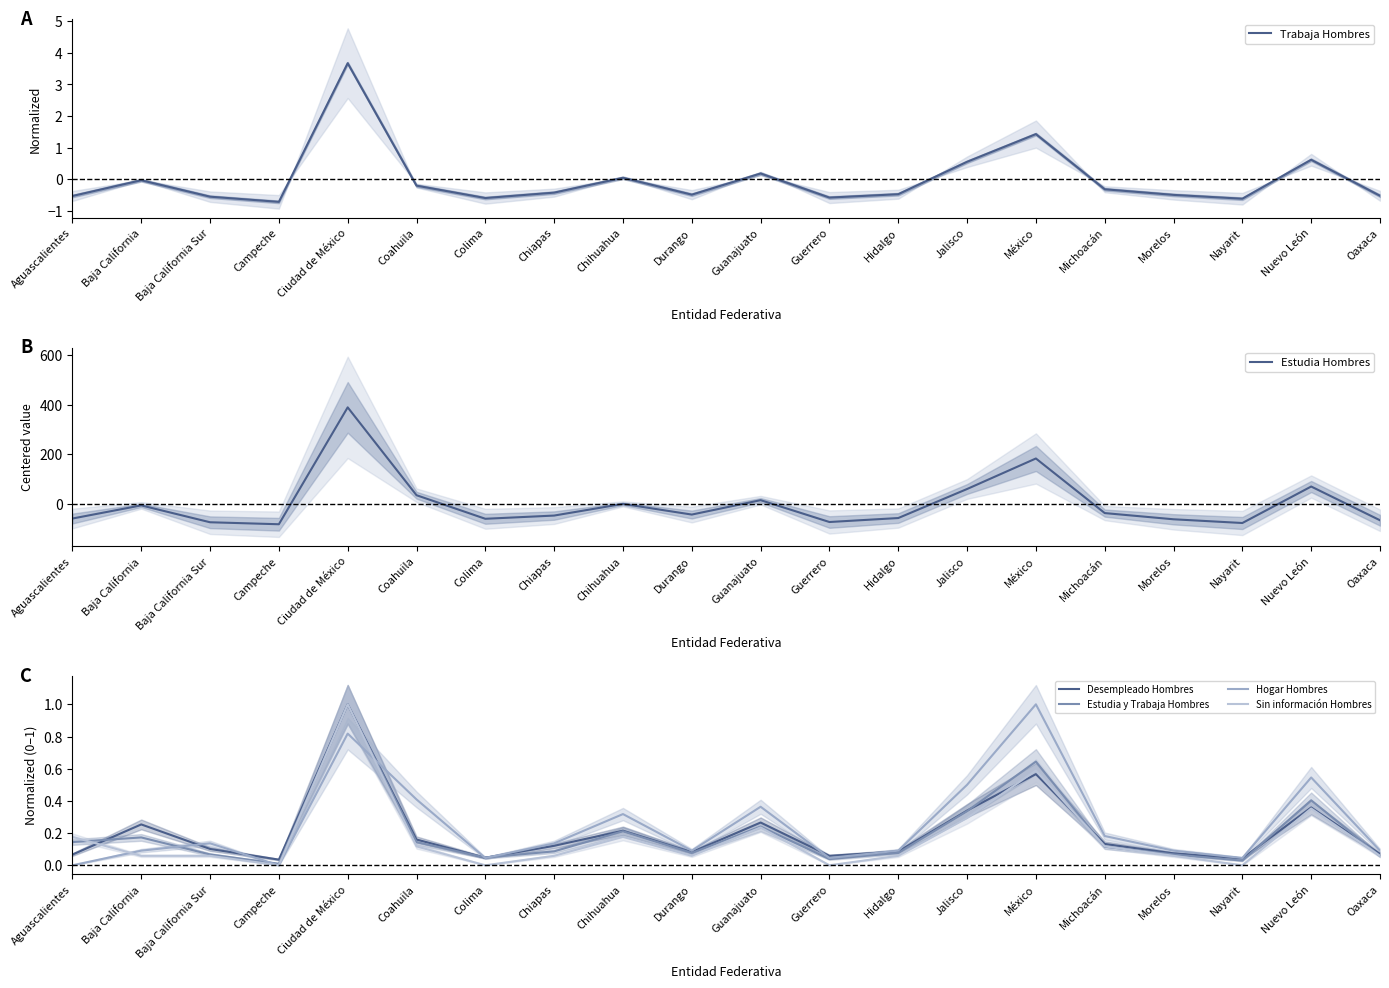

Between which two adjacent categories do Sin información Hombres and Trabaja Hombres first intersect?

Campeche and Ciudad de México